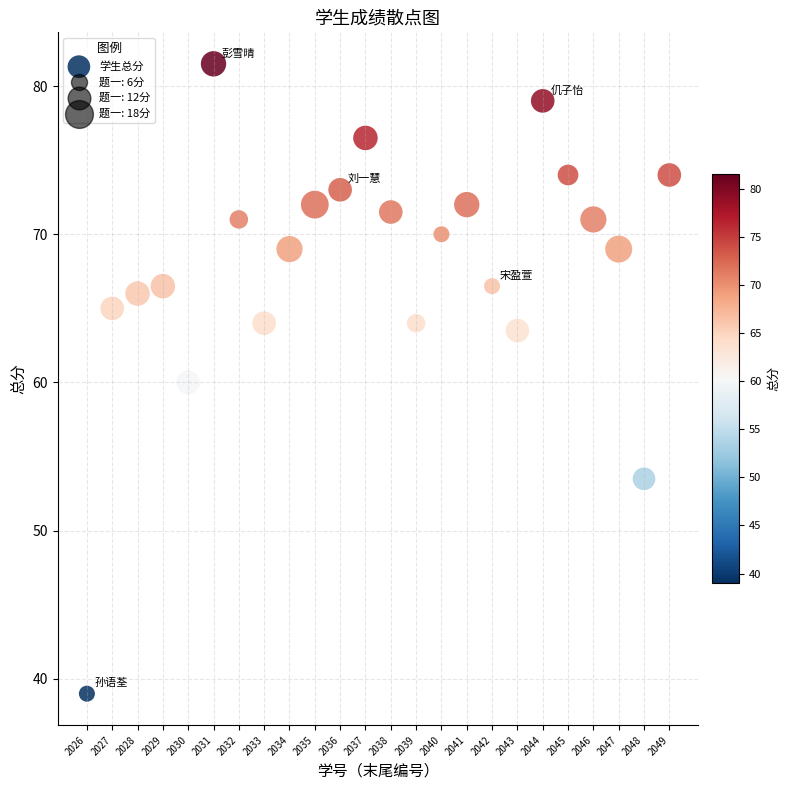

What is the range of Y values (max minus min)?

42.5